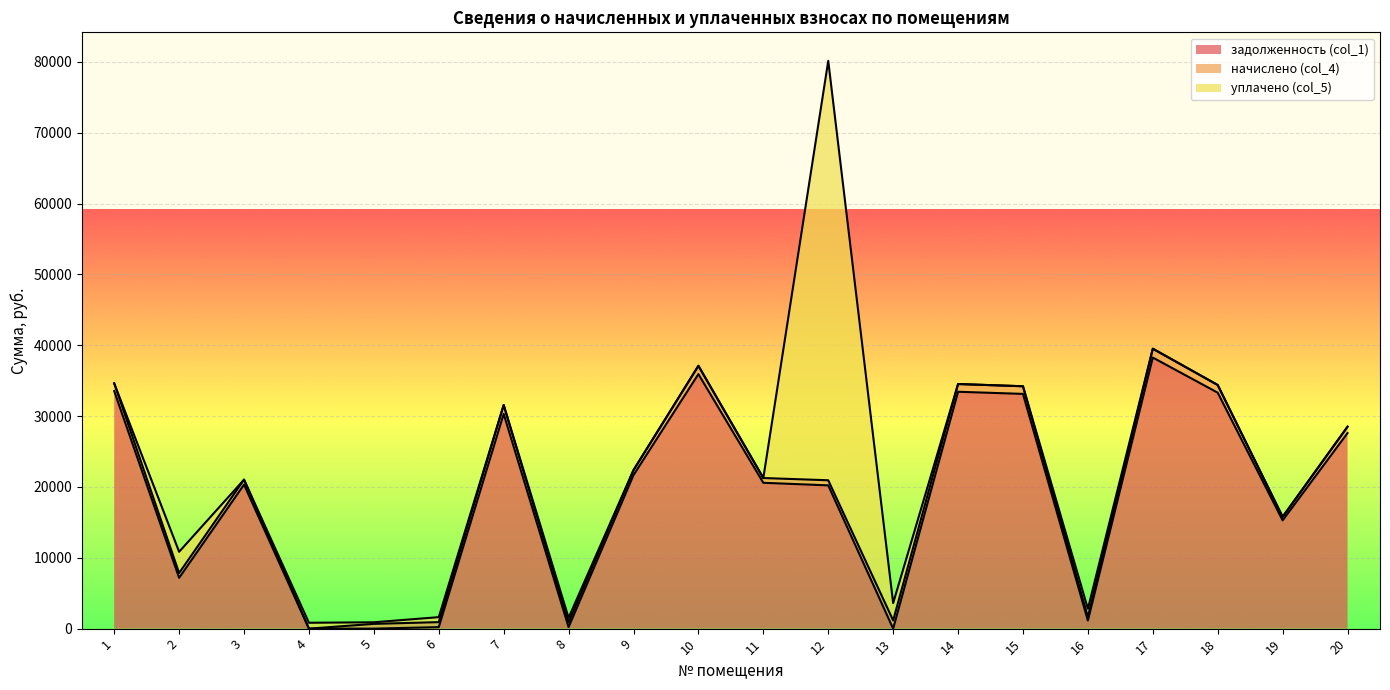

What is the value of the задолженность (col_1) point at the 18th from the left?

33309.1